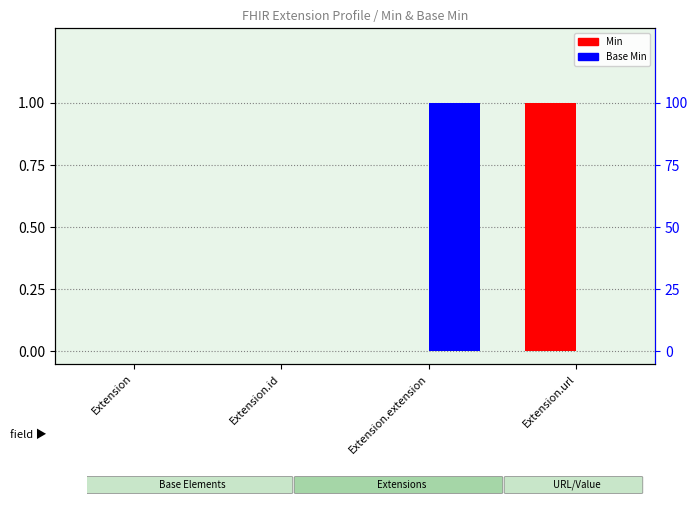

What are all the series names shown in the legend?

Min, Base Min